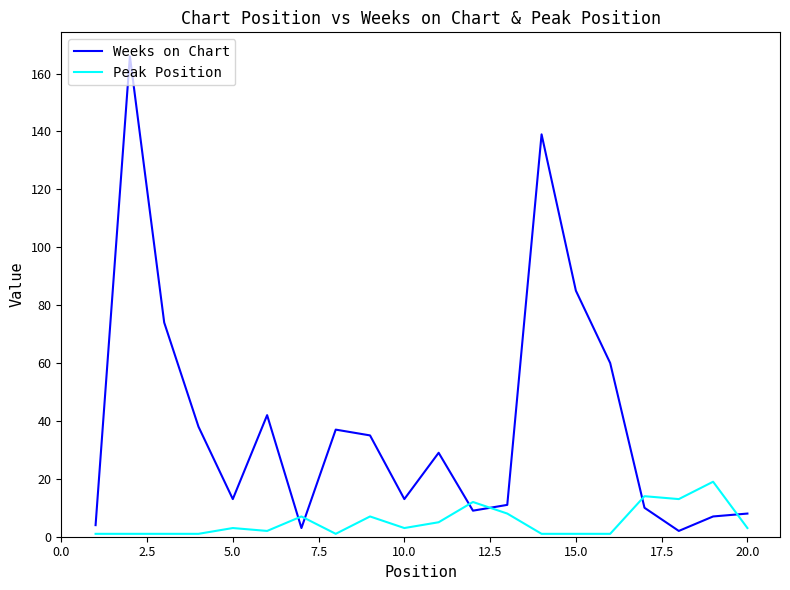

True or false: Weeks on Chart and Peak Position cross at least once.

True